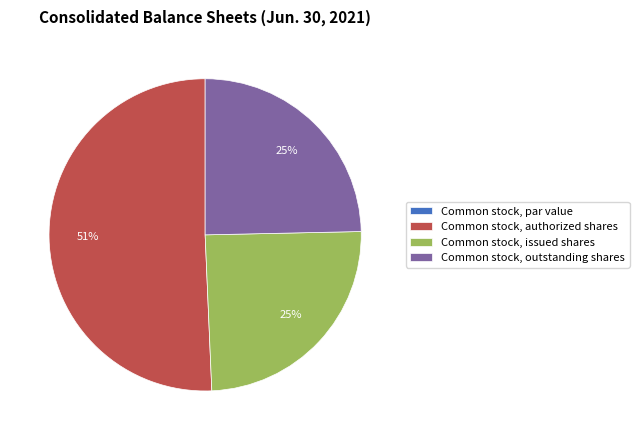

True or false: Common stock, authorized shares accounts for 51% of the total.

True